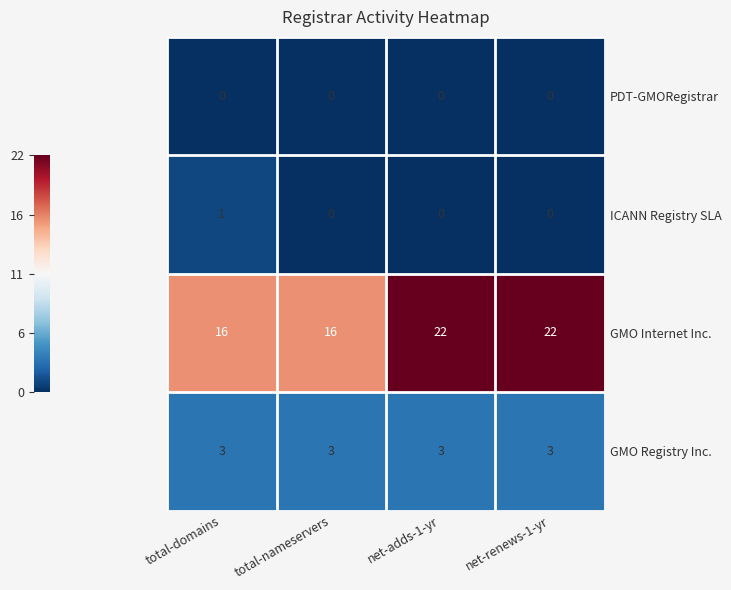

Which series changed the most between total-domains and net-renews-1-yr?

GMO Internet Inc.